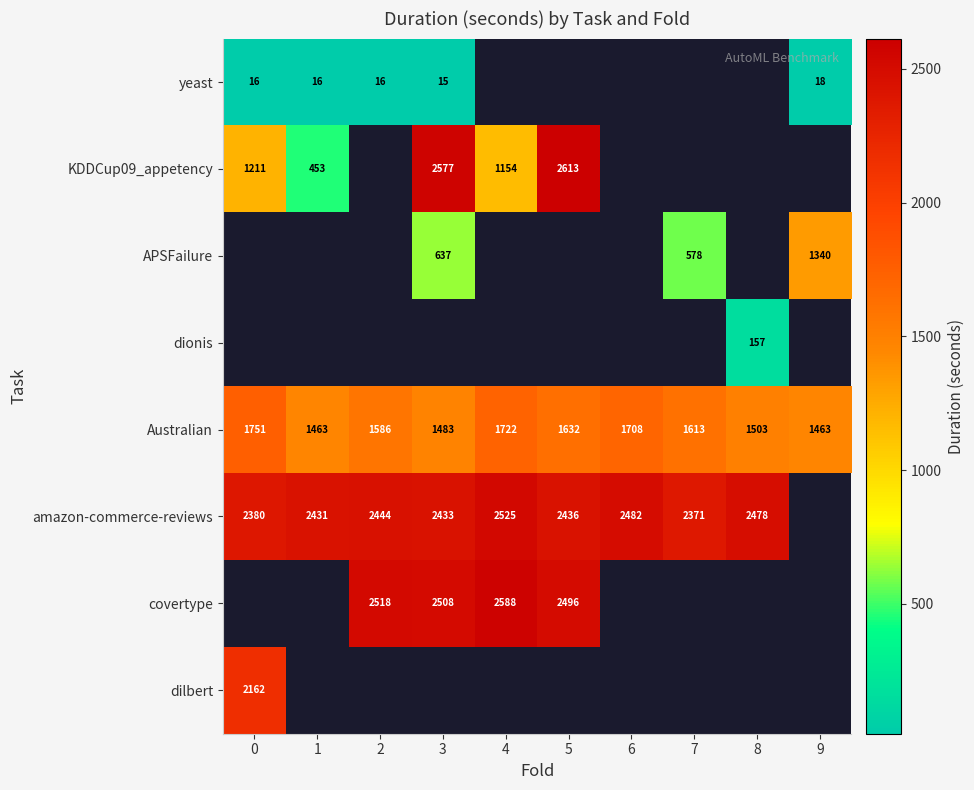

What is the difference between the highest and lowest values at 9?

1445.0